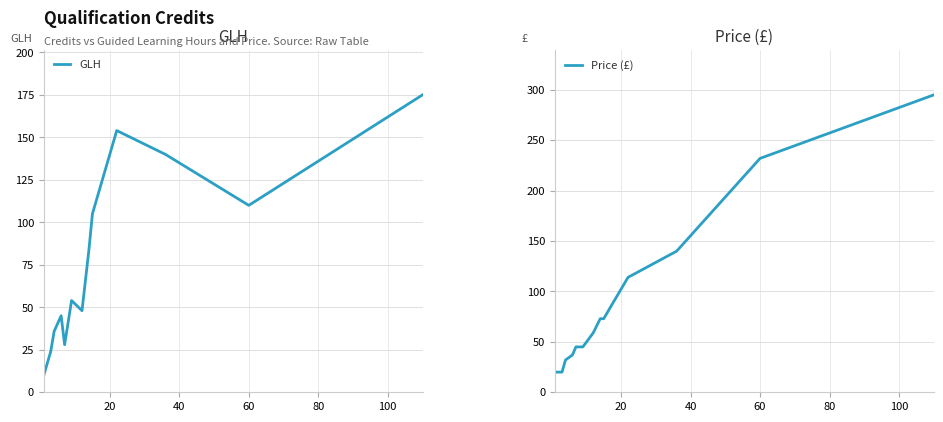

What is the average value of the GLH series?

78